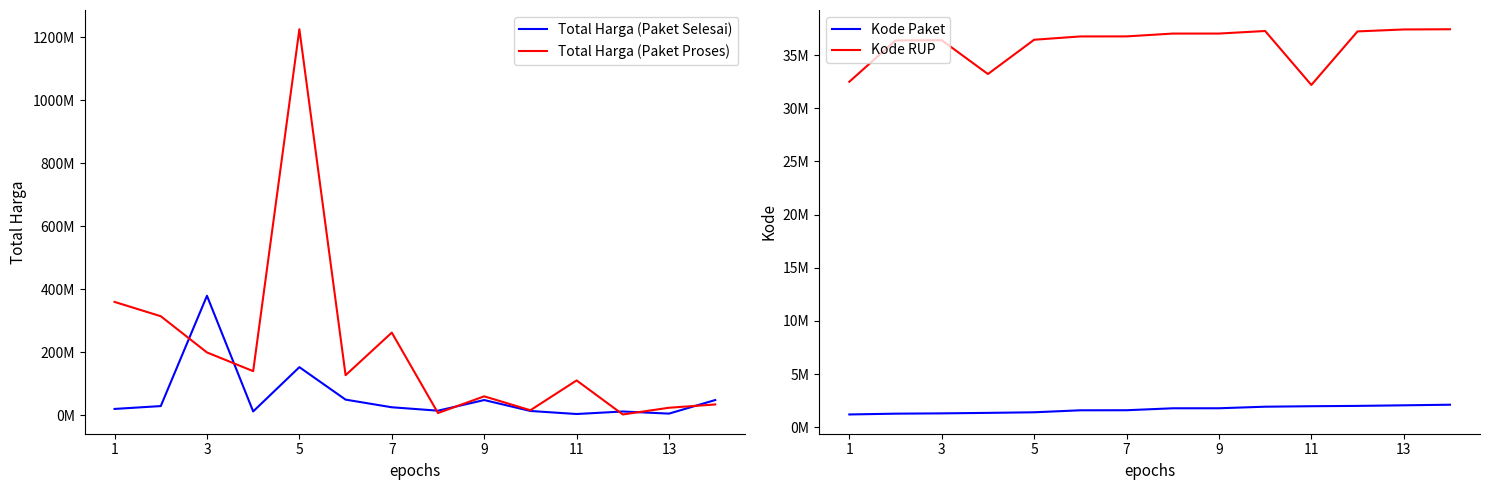

Rank the series by their maximum value, from lowest to highest.

Kode Paket, Kode RUP, Total Harga (Paket Selesai), Total Harga (Paket Proses)